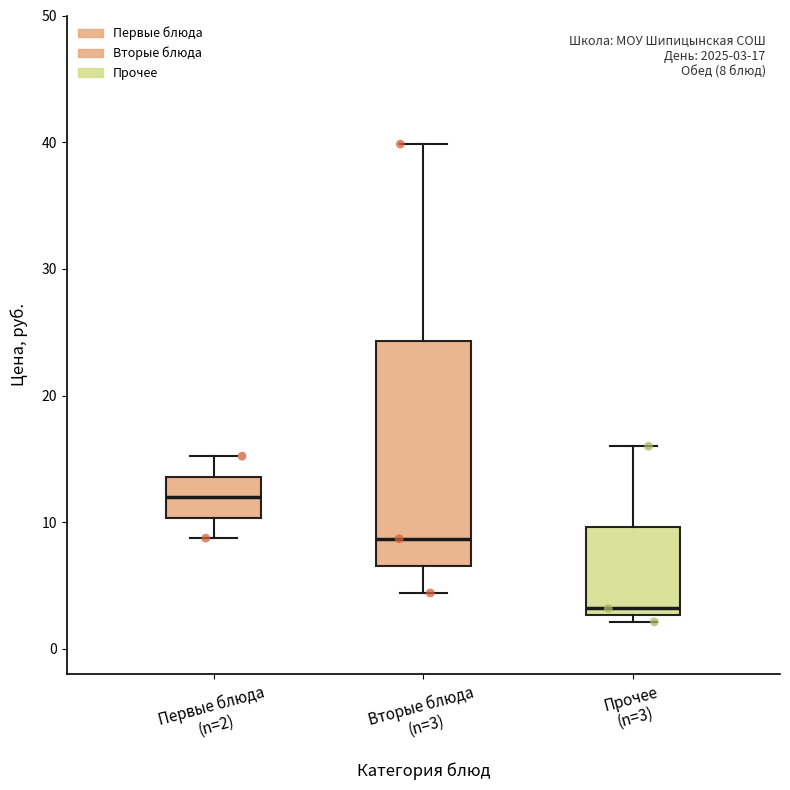

Comparing the boxes themselves (not the whiskers), which one is the tallest?

Вторые блюда (n=3)